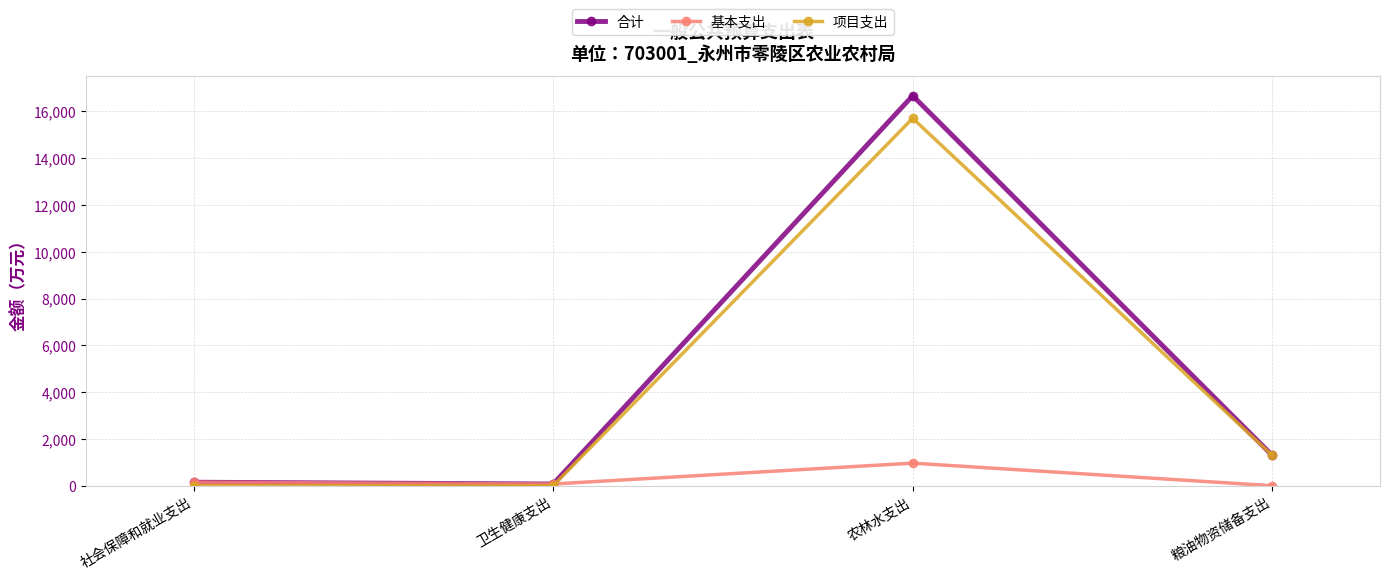

At which category is the sum across all series the highest?

农林水支出